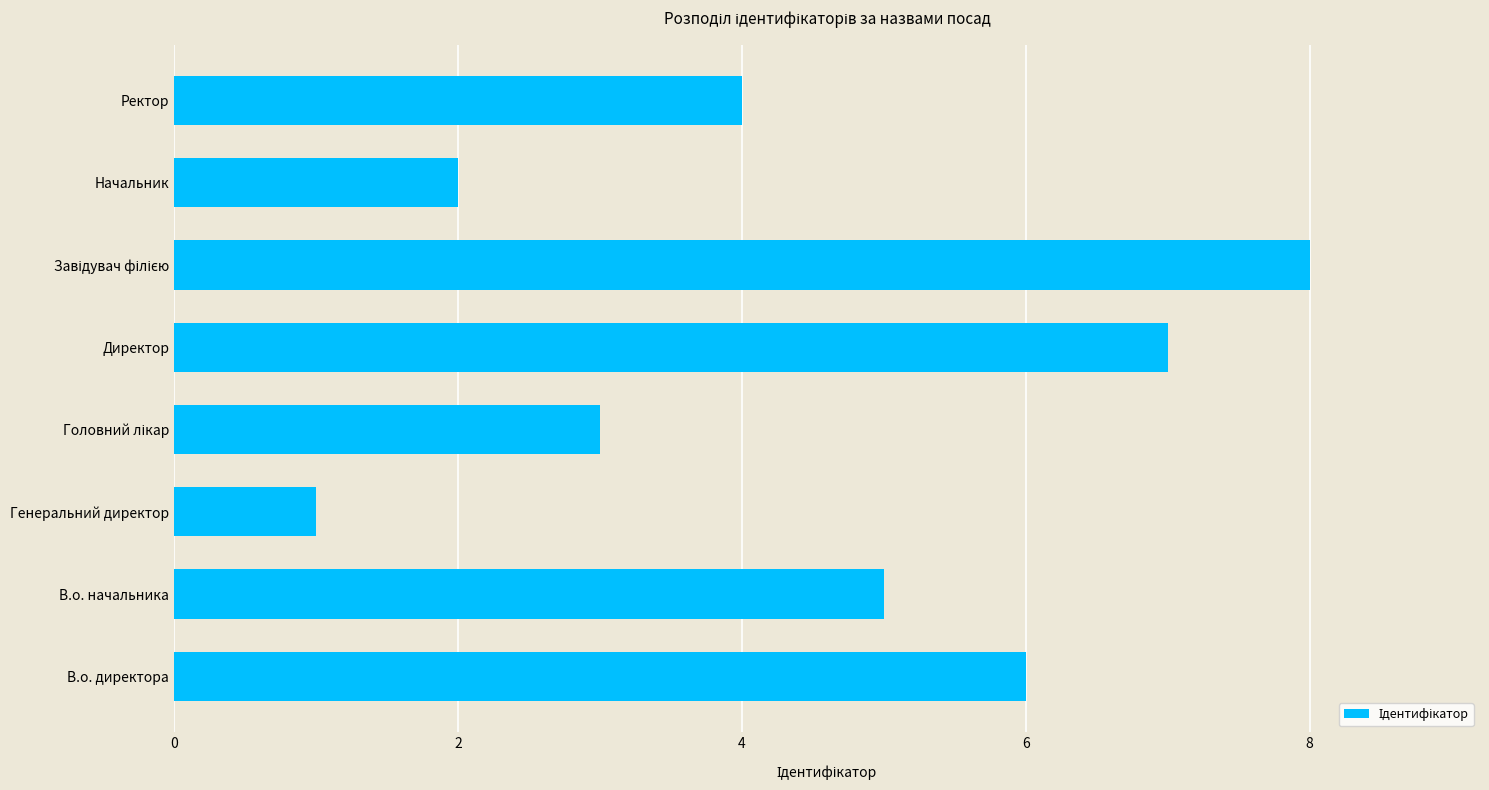

Read the value at Ректор.

4